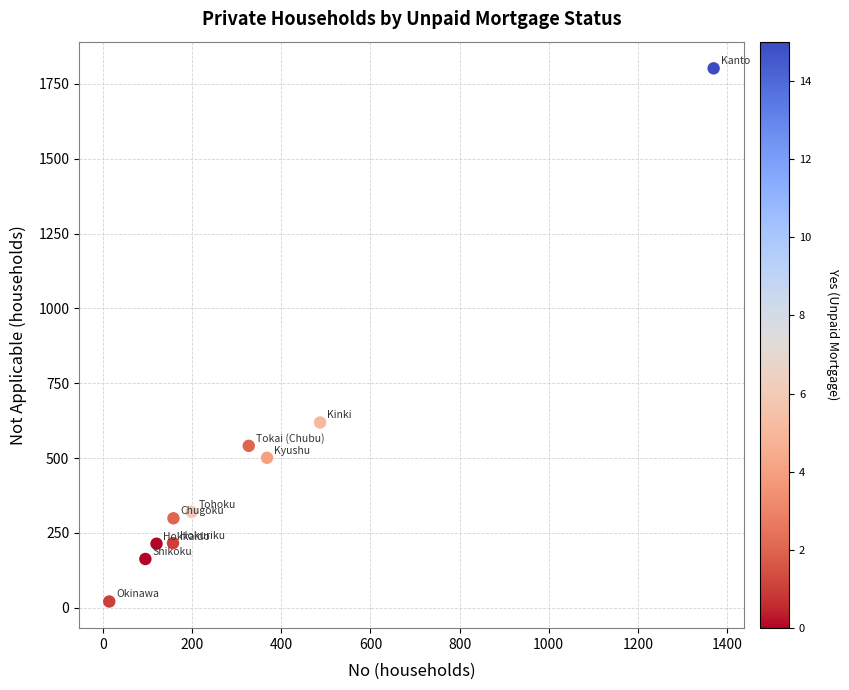

What Y value in the scatter plot is closest to 911?

619